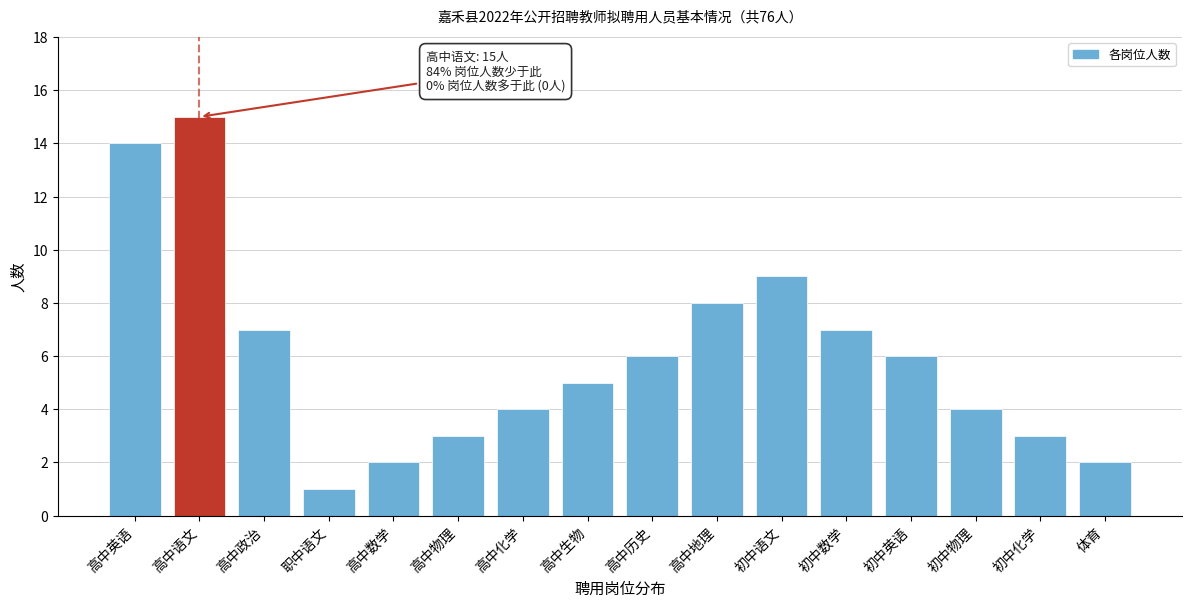

Reading right to left, what are all the values shown in this chart?

2	3	4	6	7	9	8	6	5	4	3	2	1	7	15	14